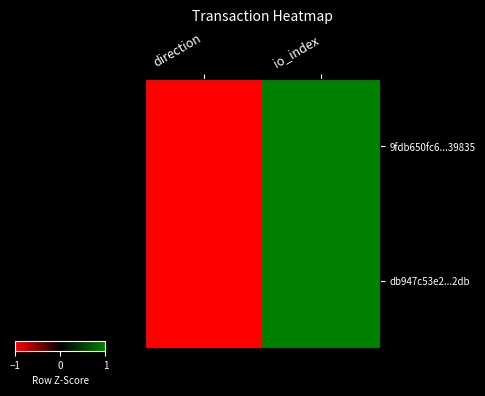

At which category is the sum across all series the highest?

io_index